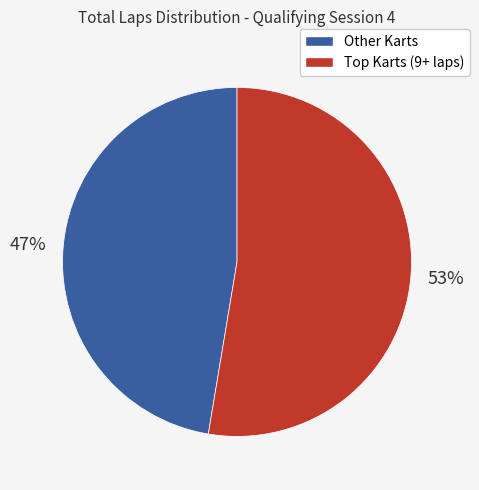

Does any single category account for the majority?

Yes